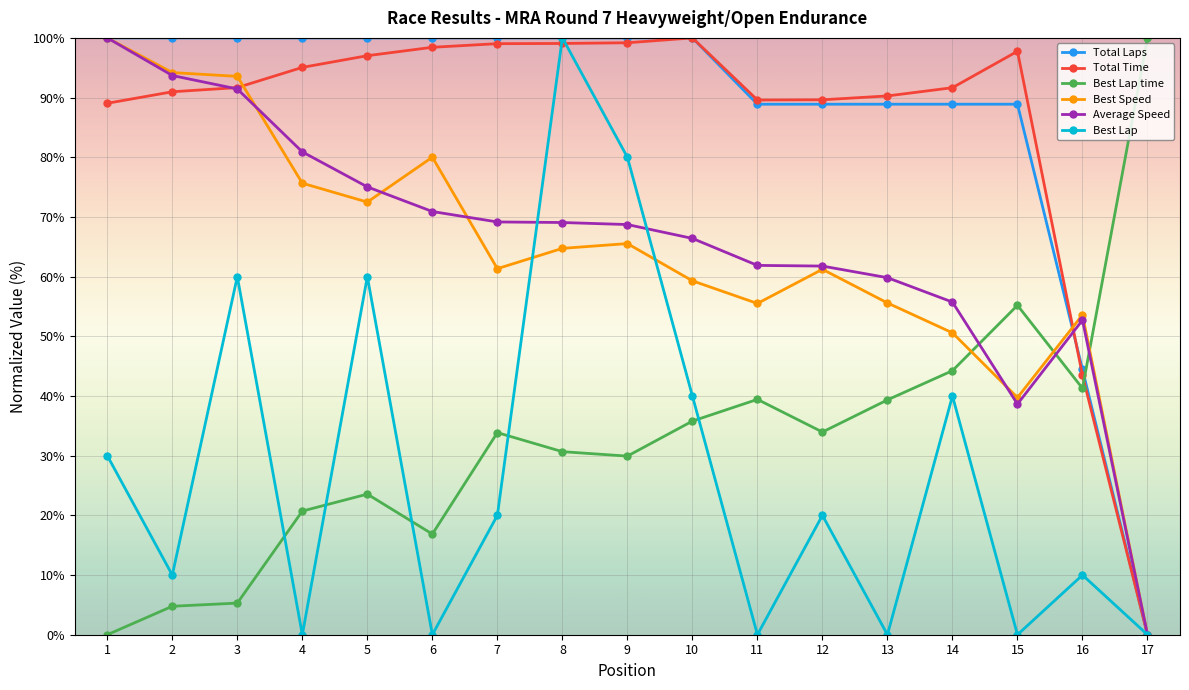

At 4, list the series in order from largest to smallest.

Total Laps, Total Time, Average Speed, Best Speed, Best Lap time, Best Lap